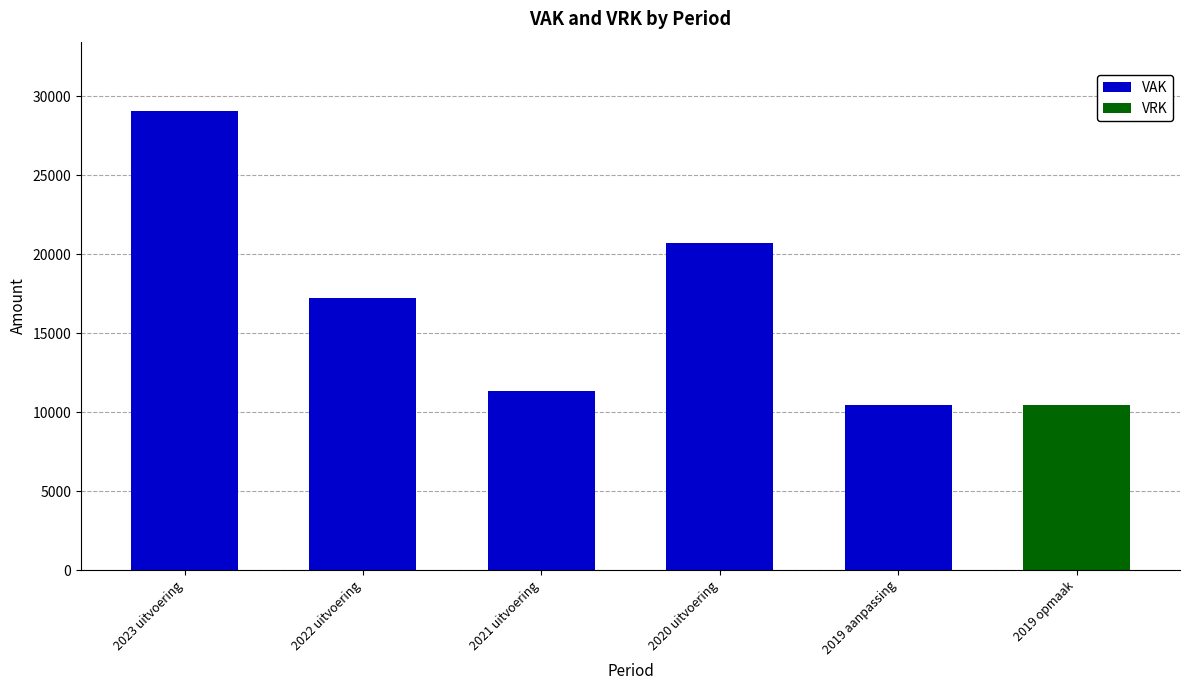

What is the sum of all VAK values?

88738